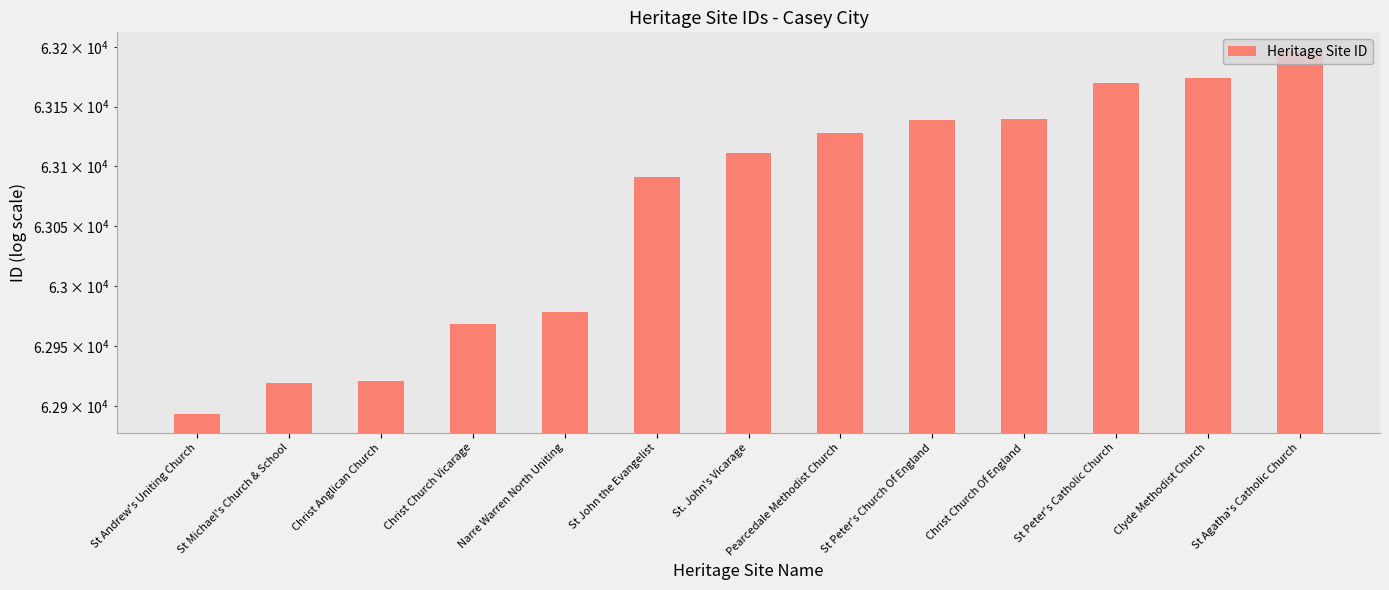

Rank the categories by value from lowest to highest.

St Andrew's Uniting Church, St Michael's Church & School, Christ Anglican Church, Christ Church Vicarage, Narre Warren North Uniting, St John the Evangelist, St. John's Vicarage, Pearcedale Methodist Church, St Peter's Church Of England, Christ Church Of England, St Peter's Catholic Church, Clyde Methodist Church, St Agatha's Catholic Church